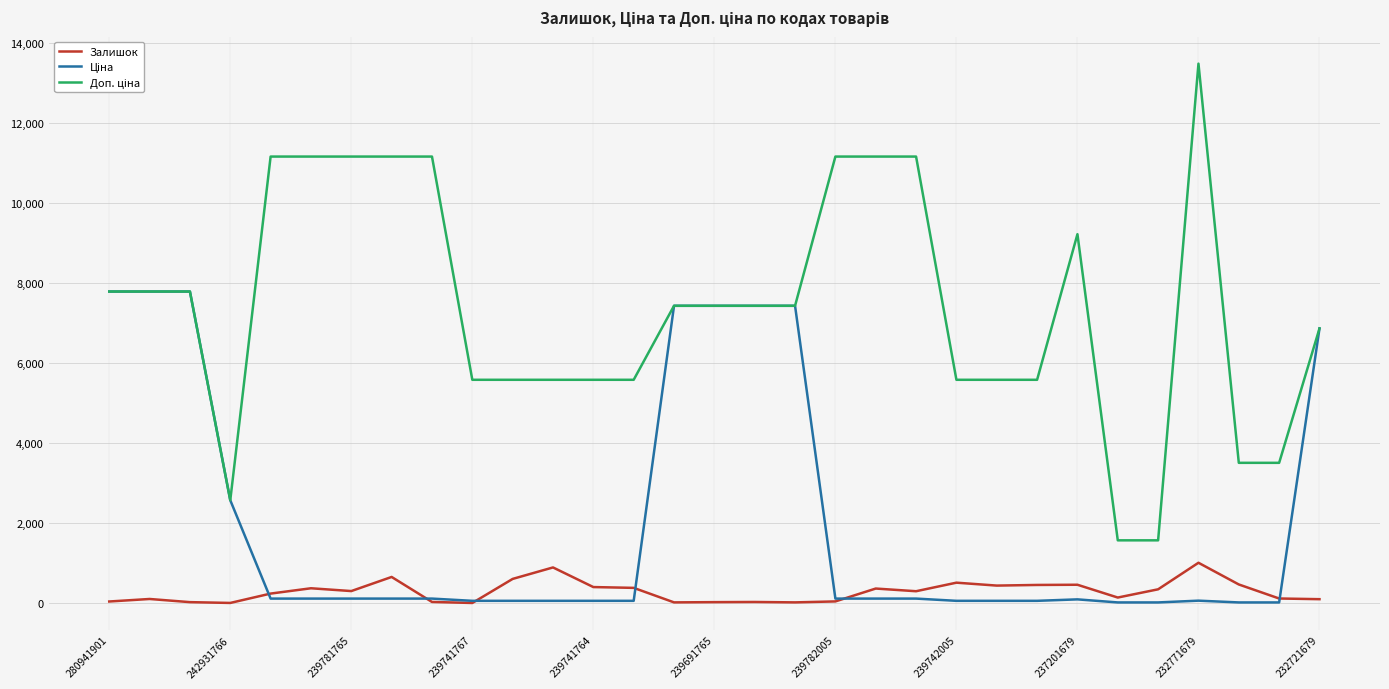

Is this an area chart (filled region under the line)?

No